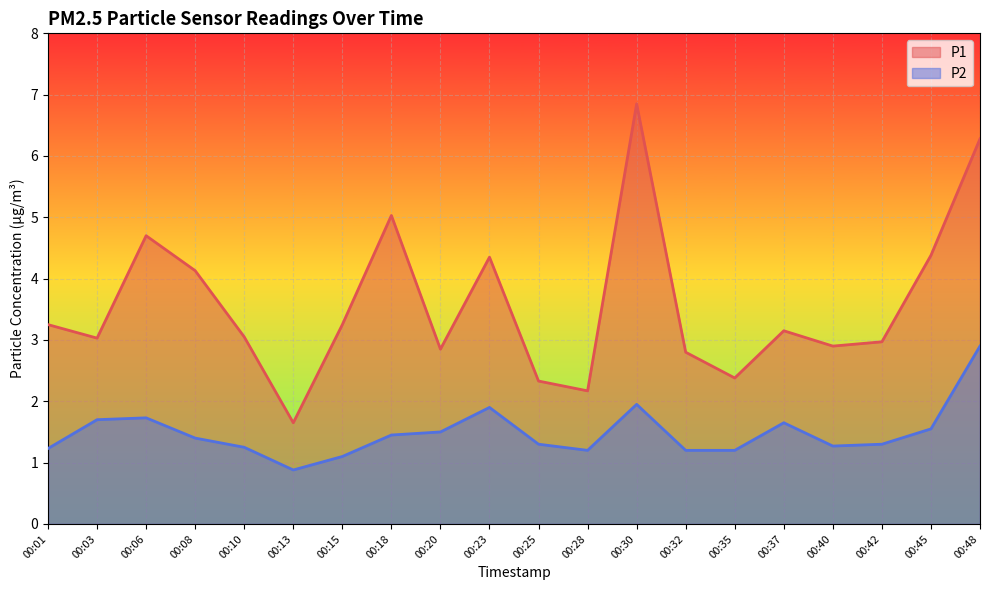

Reading left to right, list all the values displayed in this chart.

P1: 00:01=3.2	00:03=3.0	00:06=4.7	00:08=4.1	00:10=3.0	00:13=1.6	00:15=3.2	00:18=5.0	00:20=2.9	00:23=4.3	00:25=2.3	00:28=2.2	00:30=6.8	00:32=2.8	00:35=2.4	00:37=3.1	00:40=2.9	00:42=3.0	00:45=4.4	00:48=6.3
P2: 00:01=1.2	00:03=1.7	00:06=1.7	00:08=1.4	00:10=1.2	00:13=0.9	00:15=1.1	00:18=1.4	00:20=1.5	00:23=1.9	00:25=1.3	00:28=1.2	00:30=1.9	00:32=1.2	00:35=1.2	00:37=1.6	00:40=1.3	00:42=1.3	00:45=1.6	00:48=2.9